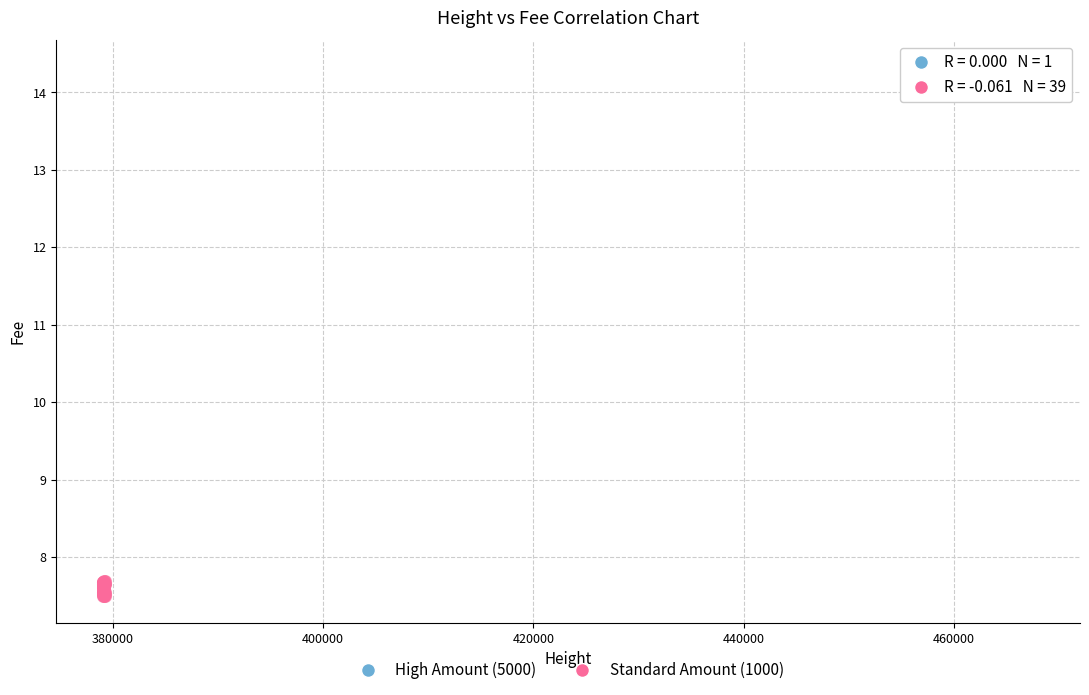

What are all the series names shown in the legend?

High Amount (5000), Standard Amount (1000)